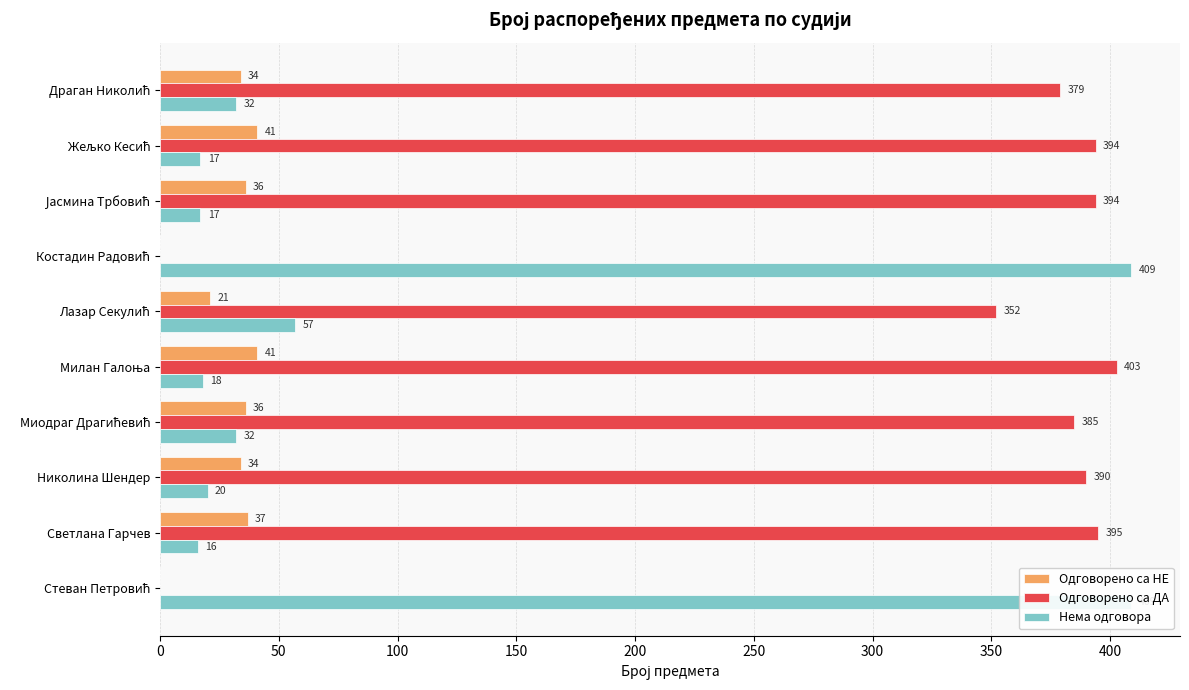

How many groups of bars are there?

10